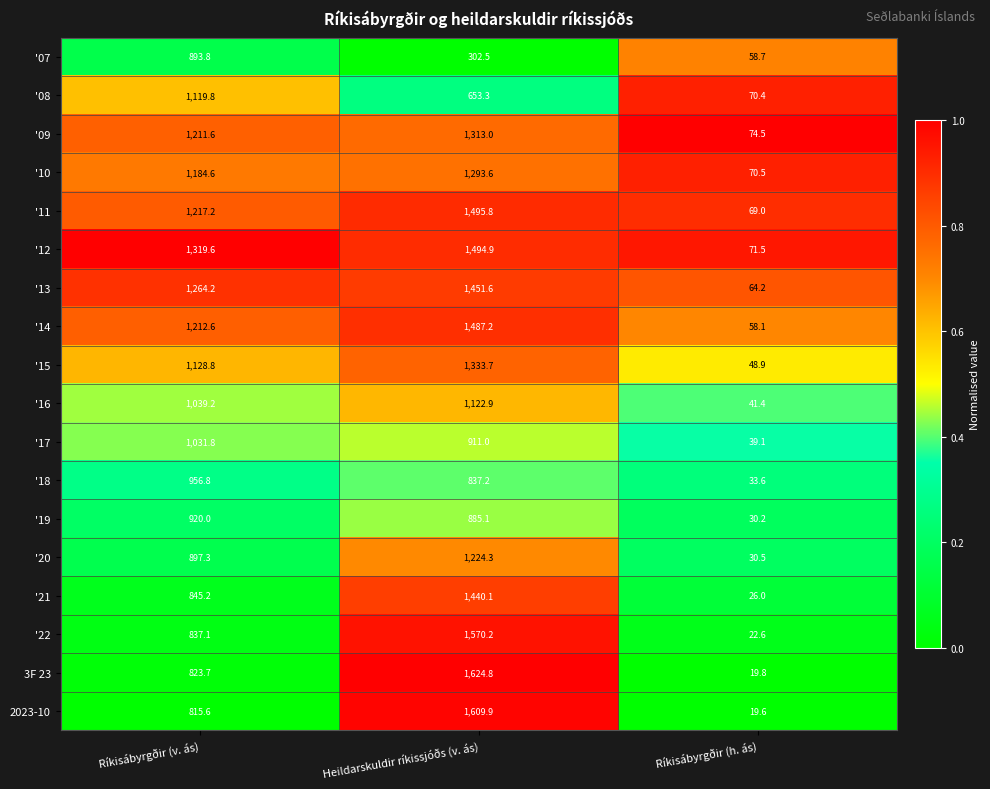

What is the maximum value shown in the chart?

1624.8